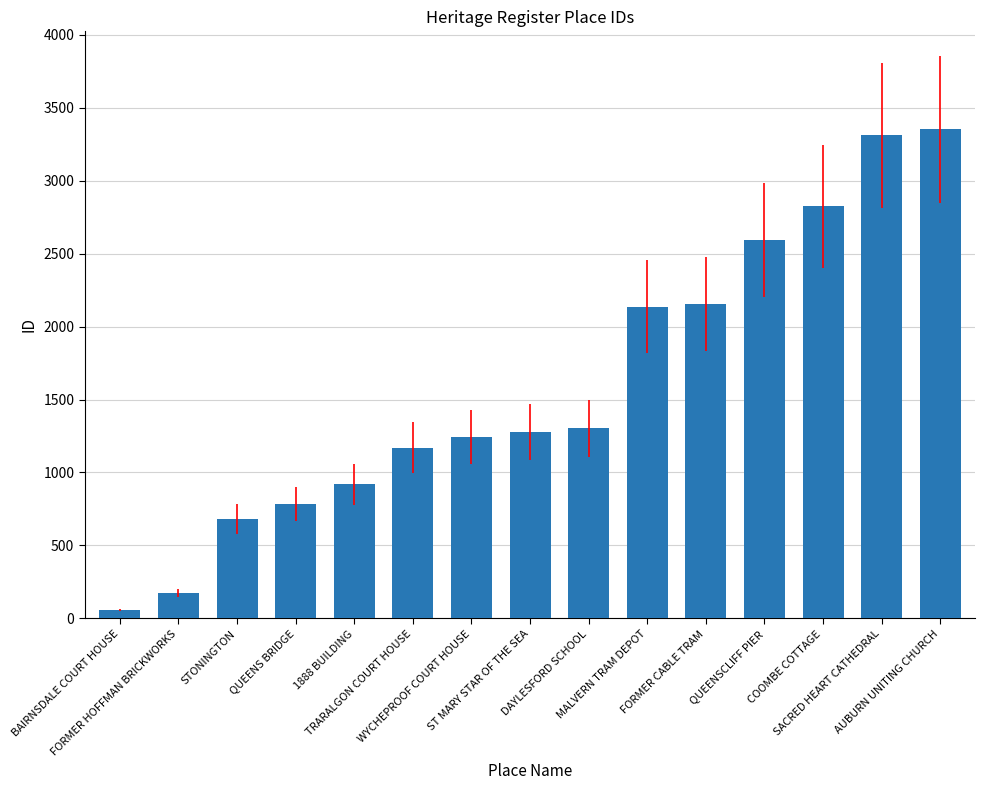

What is the minimum value shown in the chart?

56